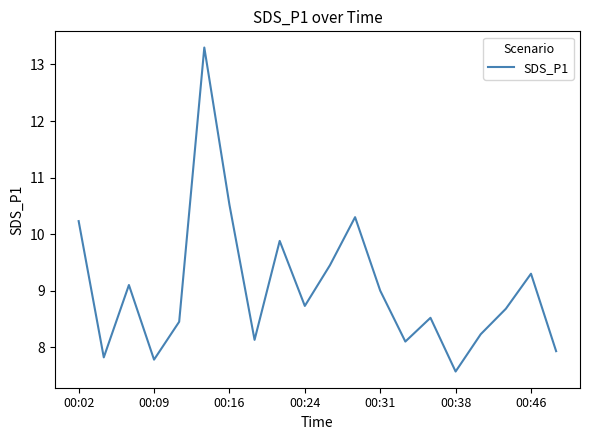

Count the number of values greater than 8.

16